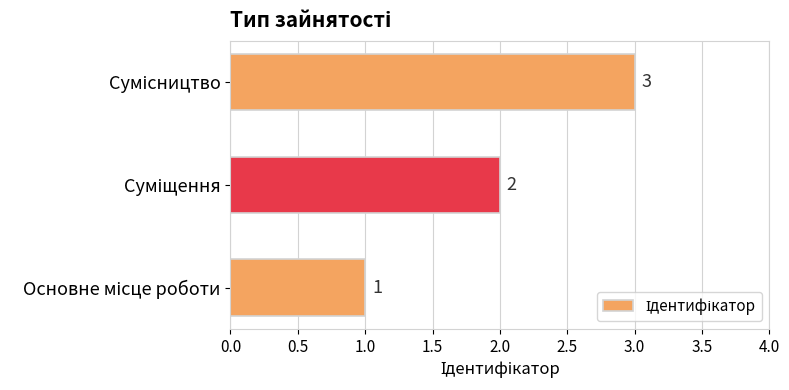

What is the sum of all values?

6